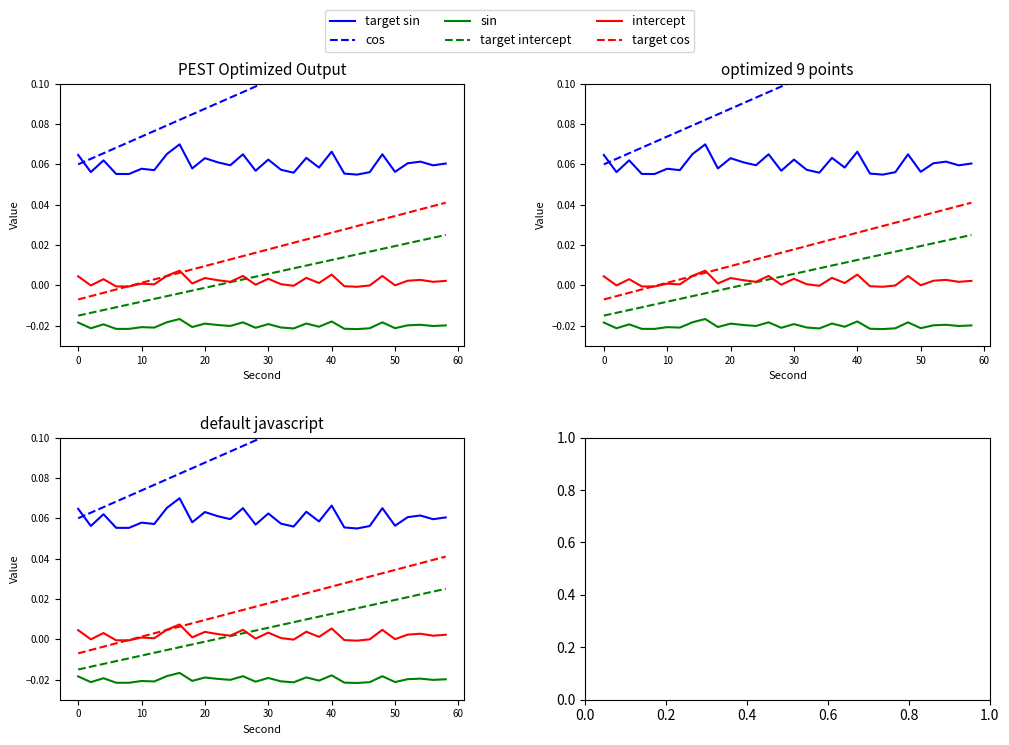

Reading left to right, what are all the values shown in this chart?

target sin: 0.1	0.1	0.1	0.1	0.1	0.1	0.1	0.1	0.1	0.1	0.1	0.1	0.1	0.1	0.1	0.1	0.1	0.1	0.1	0.1	0.1	0.1	0.1	0.1	0.1	0.1	0.1	0.1	0.1	0.1
cos: 0.1	0.1	0.1	0.1	0.1	0.1	0.1	0.1	0.1	0.1	0.1	0.1	0.1	0.1	0.1	0.1	0.1	0.1	0.1	0.1	0.1	0.1	0.1	0.1	0.1	0.1	0.1	0.1	0.1	0.1
sin: -0.0	-0.0	-0.0	-0.0	-0.0	-0.0	-0.0	-0.0	-0.0	-0.0	-0.0	-0.0	-0.0	-0.0	-0.0	-0.0	-0.0	-0.0	-0.0	-0.0	-0.0	-0.0	-0.0	-0.0	-0.0	-0.0	-0.0	-0.0	-0.0	-0.0
target intercept: -0.0	-0.0	-0.0	-0.0	-0.0	-0.0	-0.0	-0.0	-0.0	-0.0	-0.0	0.0	0.0	0.0	0.0	0.0	0.0	0.0	0.0	0.0	0.0	0.0	0.0	0.0	0.0	0.0	0.0	0.0	0.0	0.0
intercept: 0.0	-0.0	0.0	-0.0	-0.0	0.0	0.0	0.0	0.0	0.0	0.0	0.0	0.0	0.0	0.0	0.0	0.0	-0.0	0.0	0.0	0.0	-0.0	-0.0	-0.0	0.0	0.0	0.0	0.0	0.0	0.0
target cos: -0.0	-0.0	-0.0	-0.0	-0.0	0.0	0.0	0.0	0.0	0.0	0.0	0.0	0.0	0.0	0.0	0.0	0.0	0.0	0.0	0.0	0.0	0.0	0.0	0.0	0.0	0.0	0.0	0.0	0.0	0.0